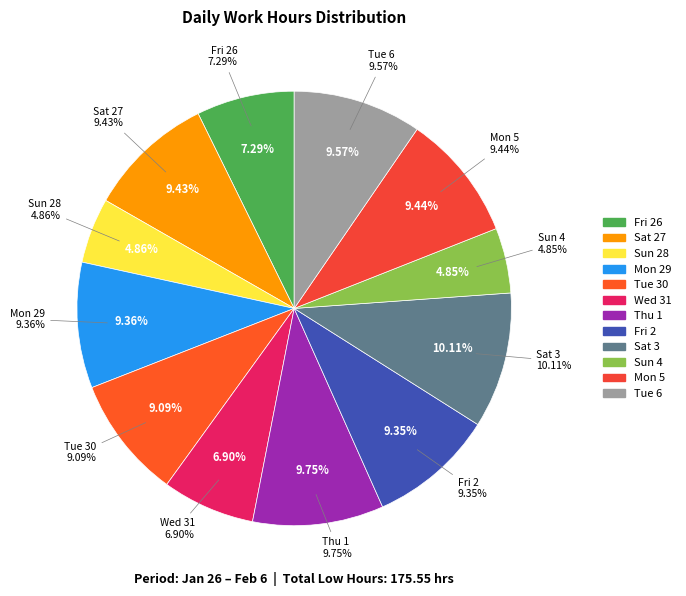

Rank the categories by value from highest to lowest.

Sat 3, Thu 1, Tue 6, Mon 5, Sat 27, Mon 29, Fri 2, Tue 30, Fri 26, Wed 31, Sun 28, Sun 4